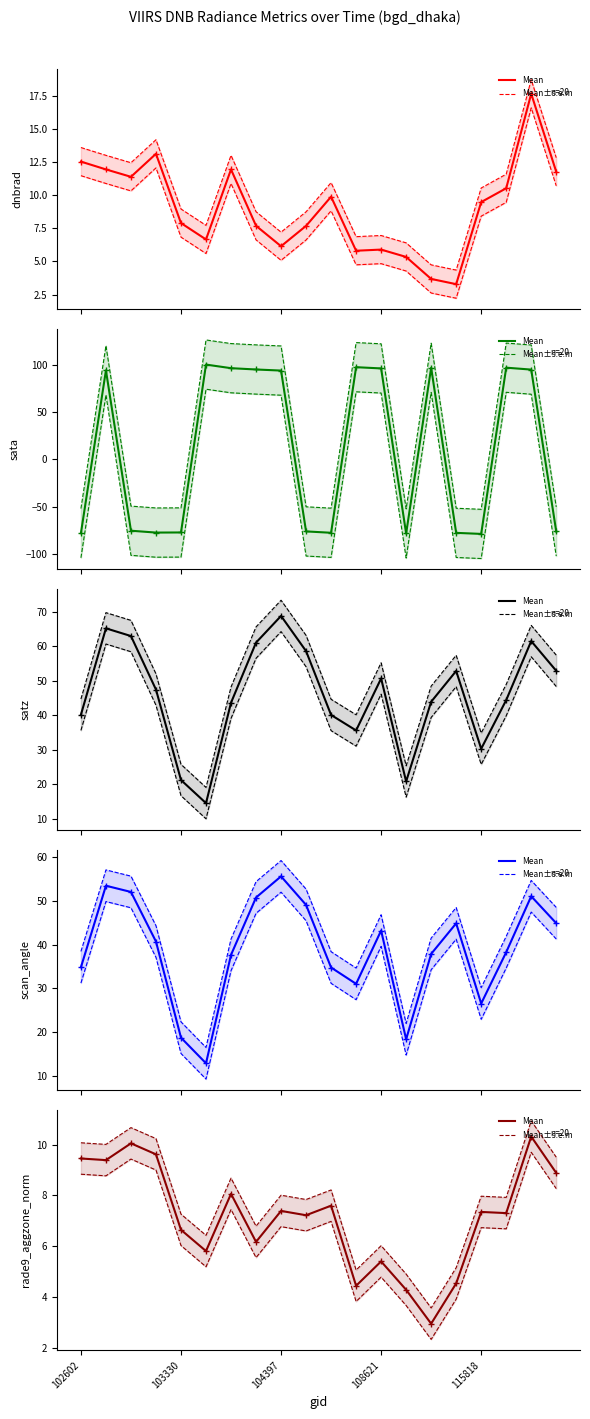

Is it true that rade9_aggzone_norm equals 7.4 at 115818?

True